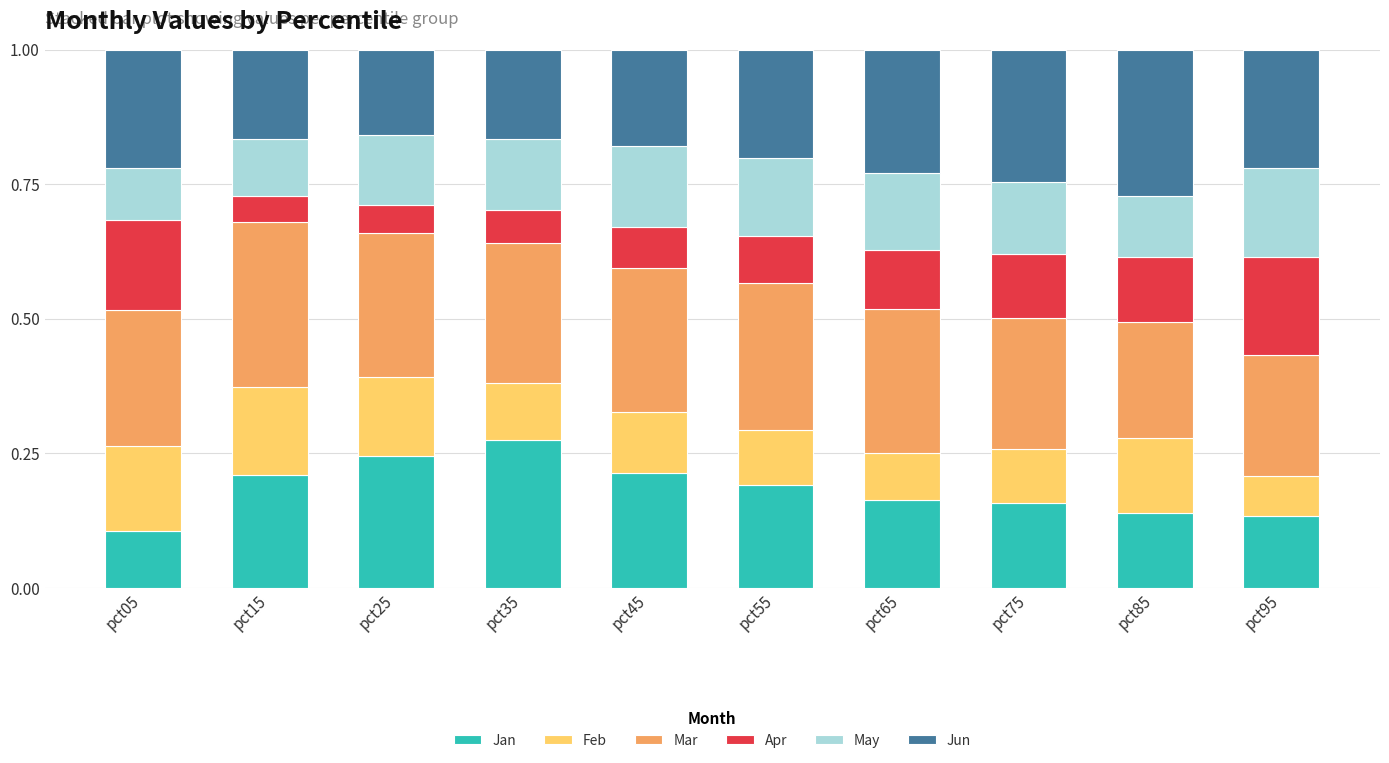

What is the sum of the Jan values at pct65 and pct25?

0.4